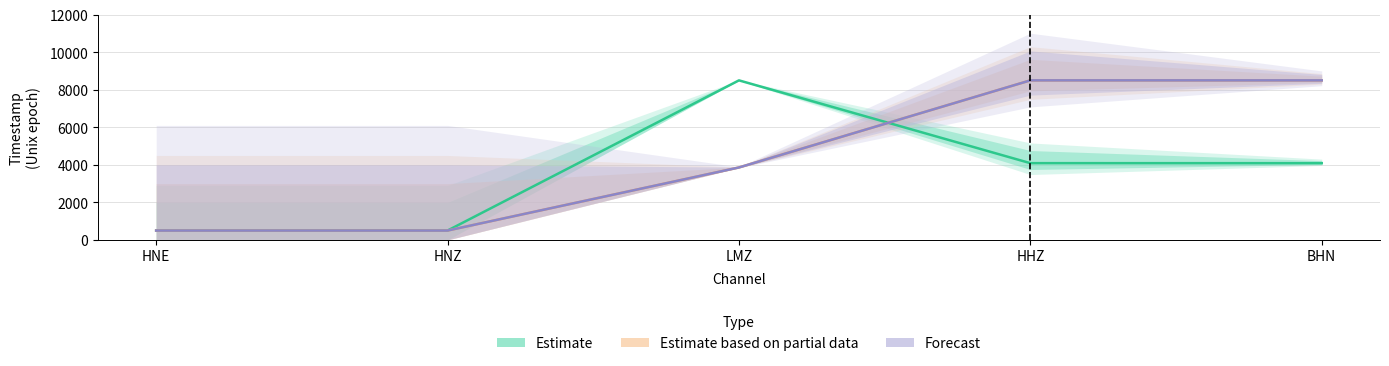

Between which two adjacent categories do driver_timestamp and antelope_endtime first intersect?

LMZ and HHZ